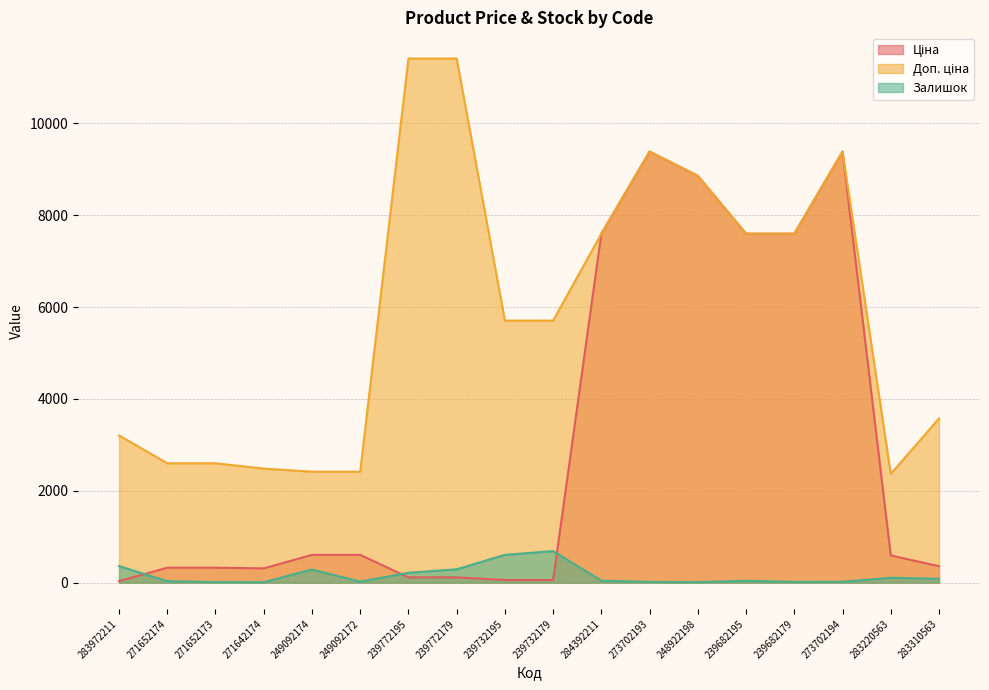

How many categories are shown in the chart?

18